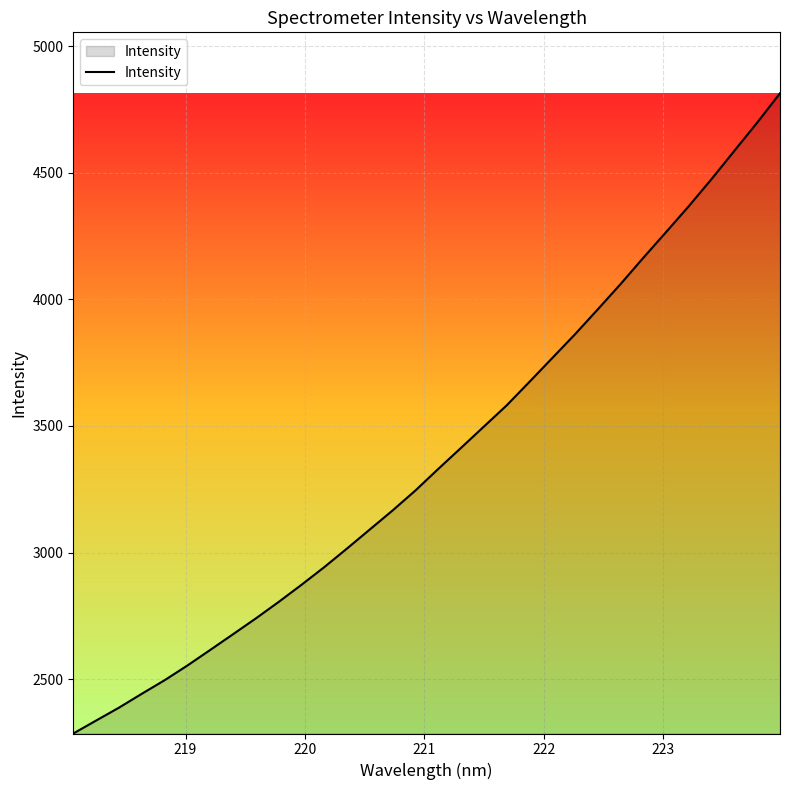

What is the difference between the second highest and minimum values?

2413.2